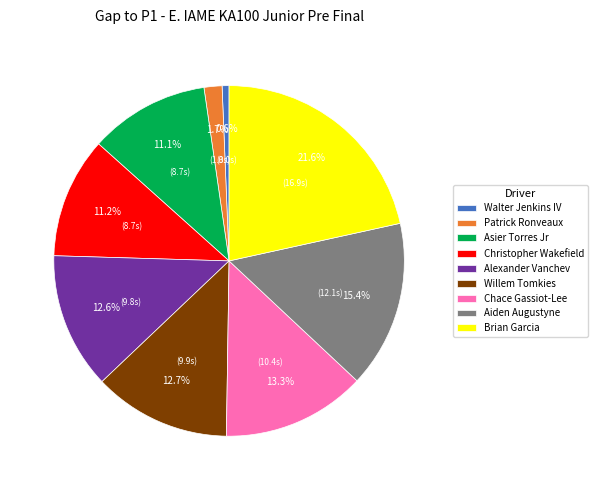

Do Aiden Augustyne and Brian Garcia together represent more than half of the pie?

No